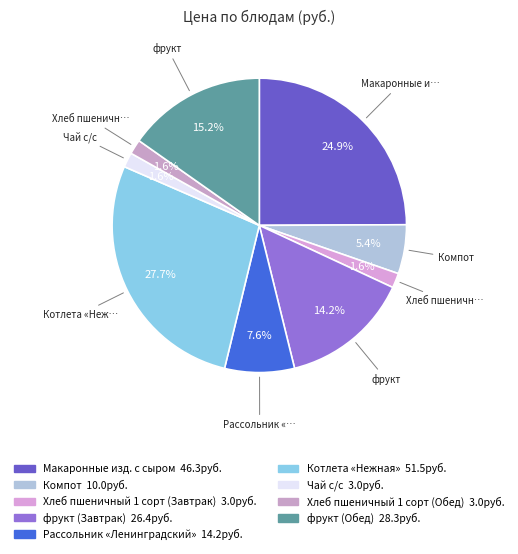

To the nearest percent, what is the difference between the largest and smallest slice percentages?

26%